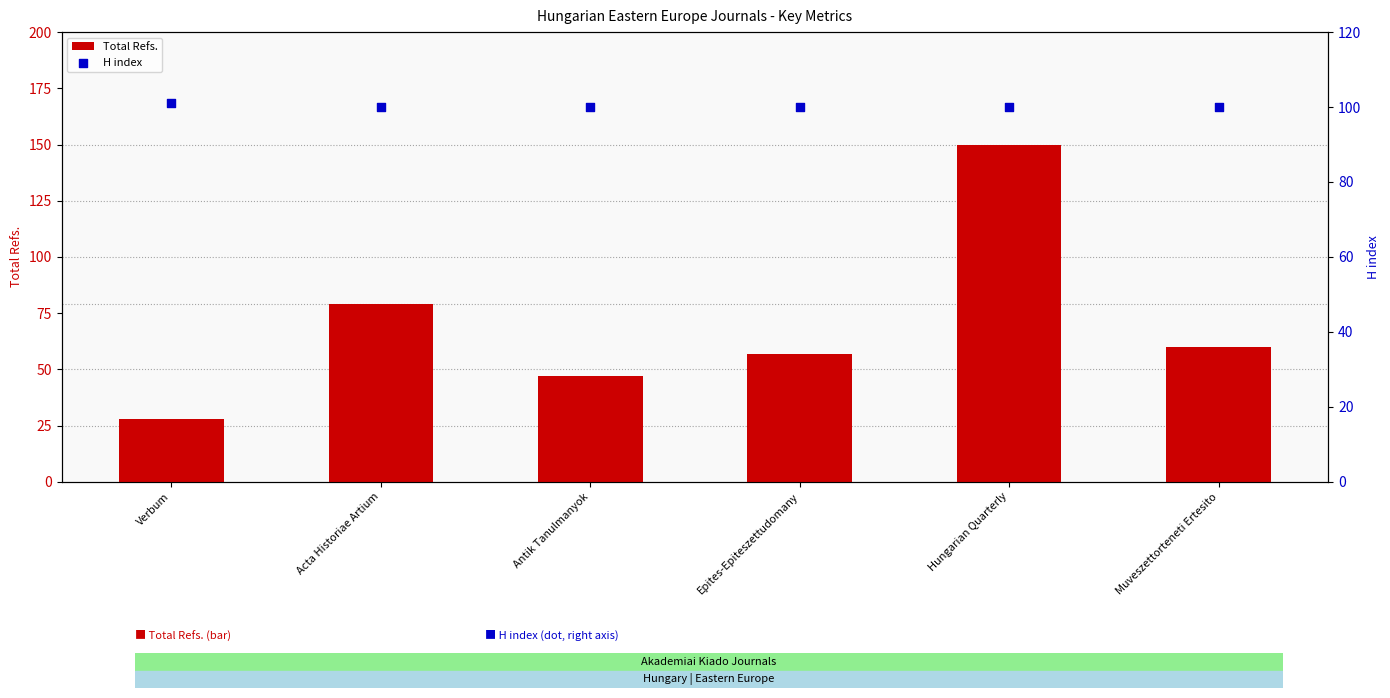

At which category is the sum across all series the highest?

Hungarian Quarterly